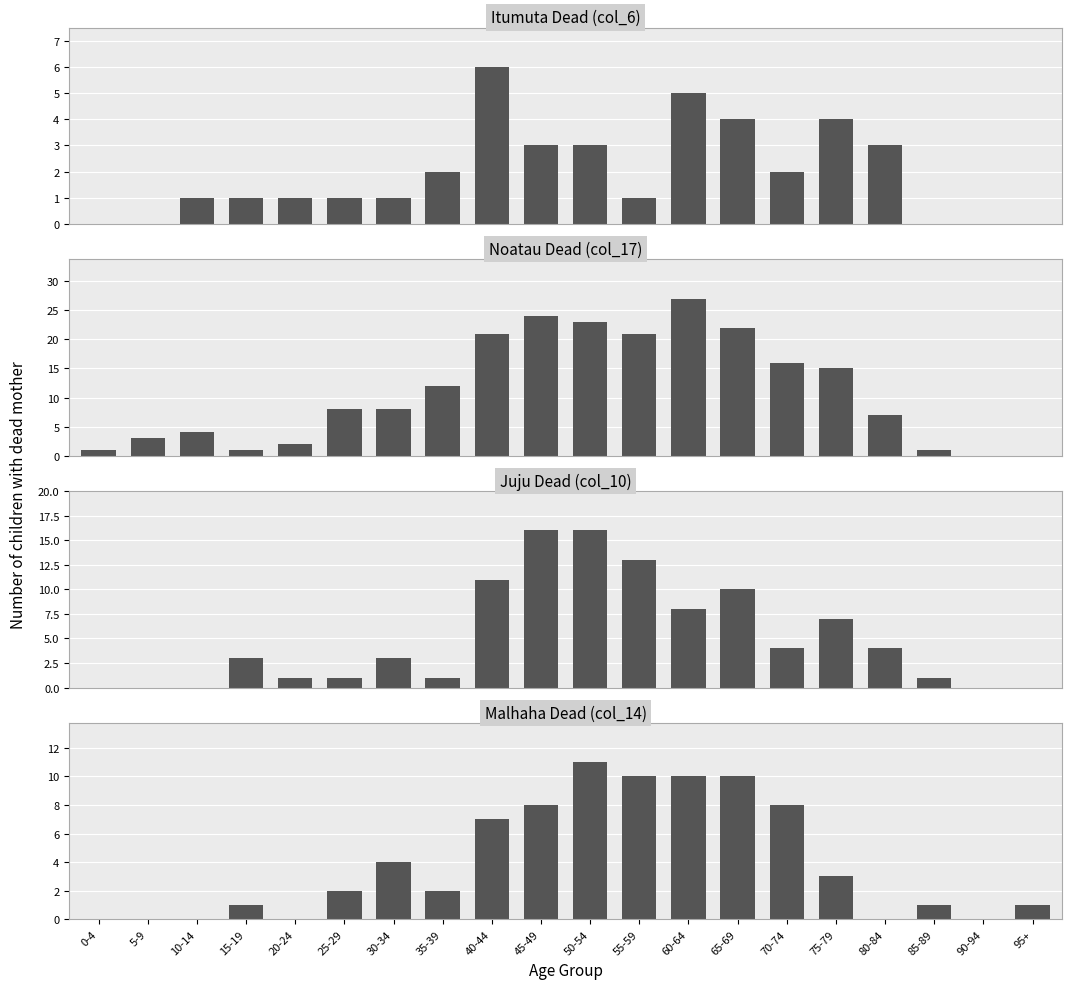

What is the sum of all Itumuta Dead values?

216